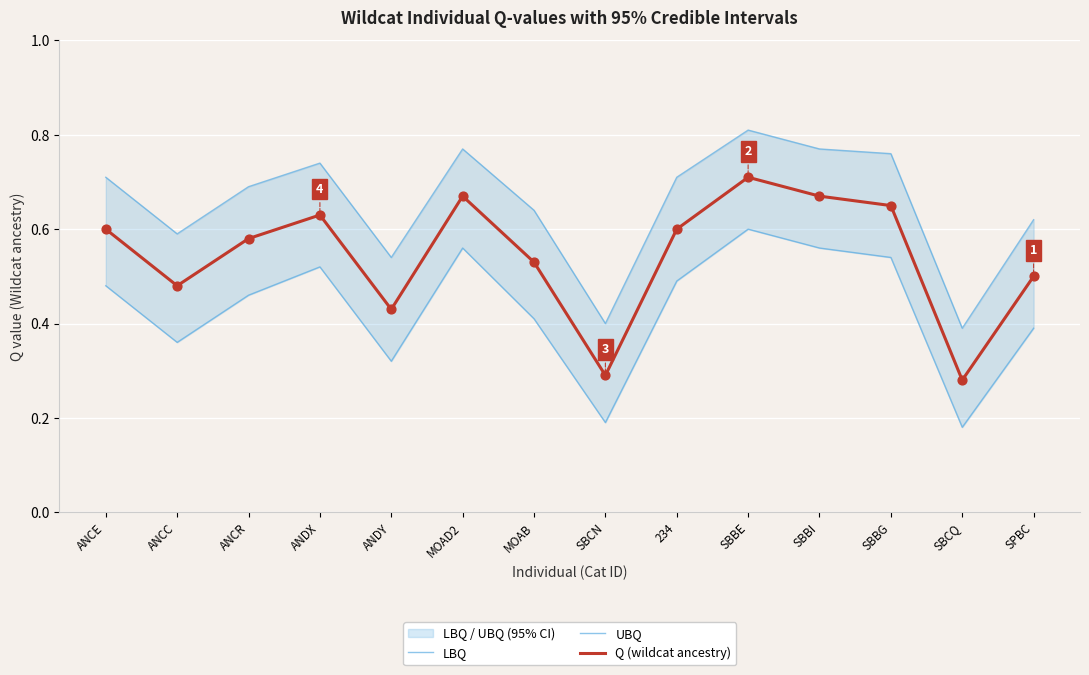

What are all the series names shown in the legend?

LBQ, UBQ, Q (wildcat ancestry)